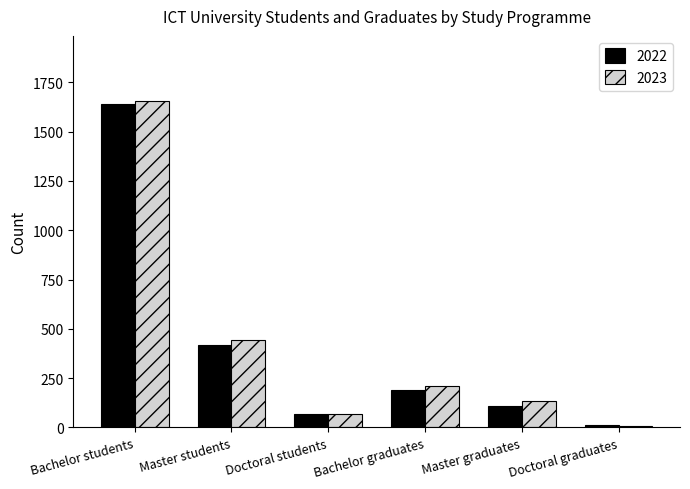

What position from the right is Doctoral graduates?

1